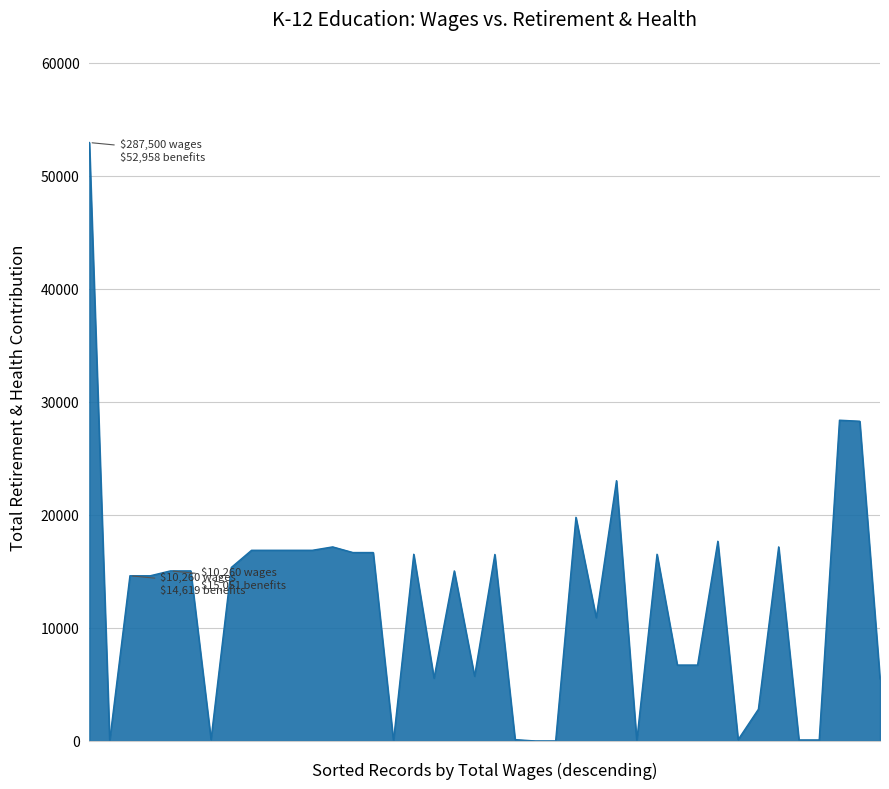

What is the difference between the maximum and minimum values?

52958